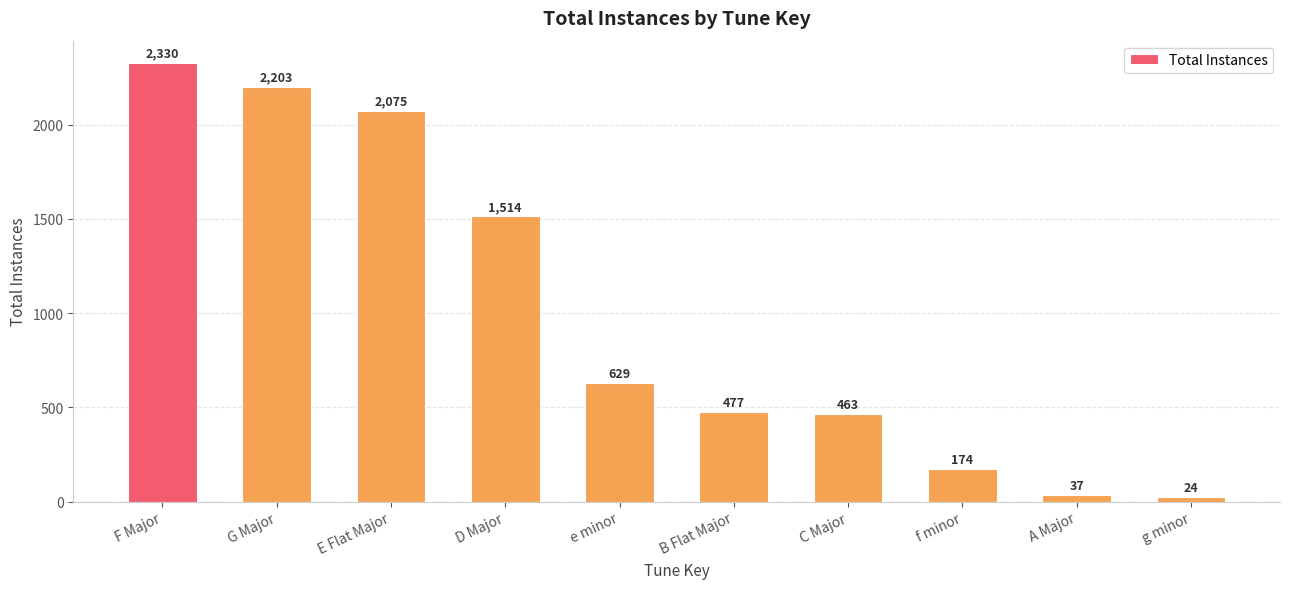

The value at F Major is 3628. True or false?

False